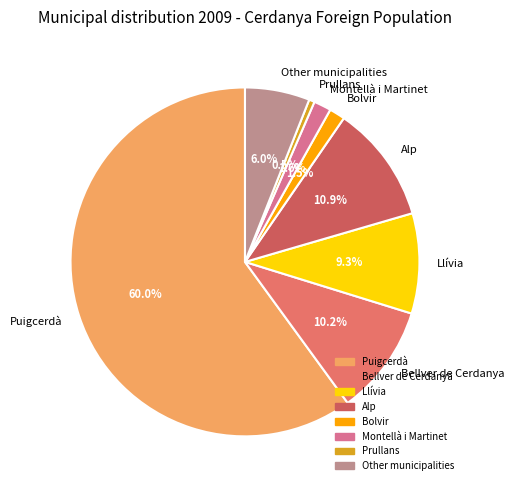

Is Puigcerdà the majority of the pie?

Yes